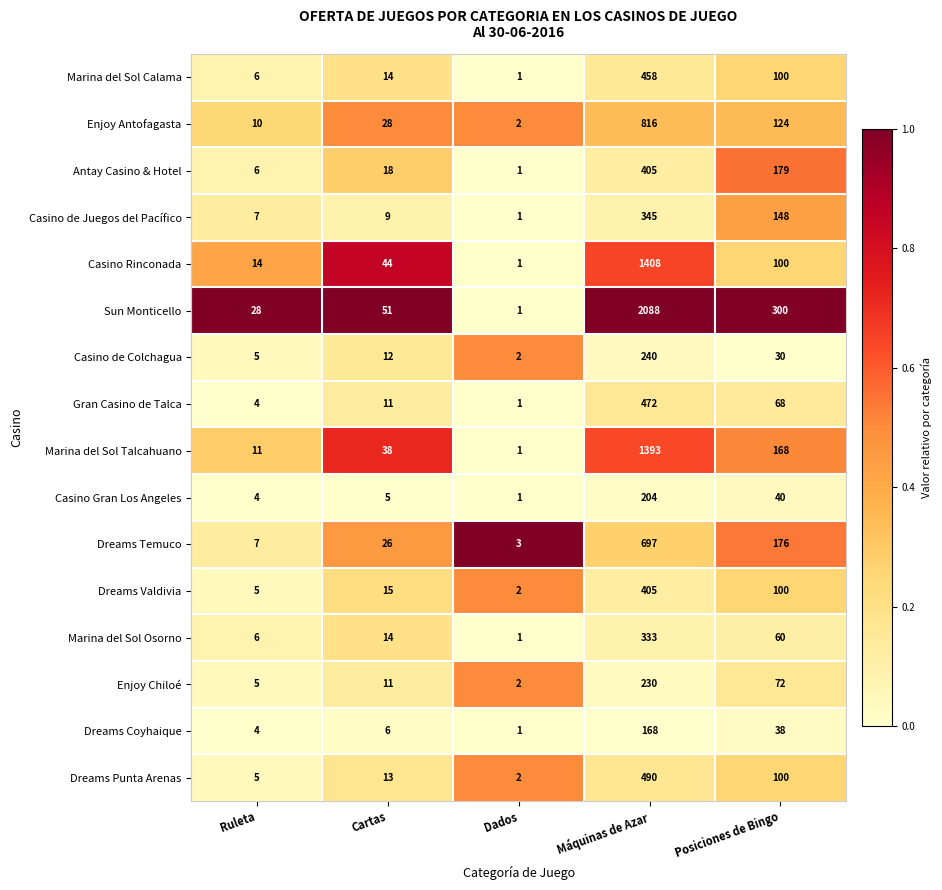

What is the average value of the Marina del Sol Talcahuano series?

322